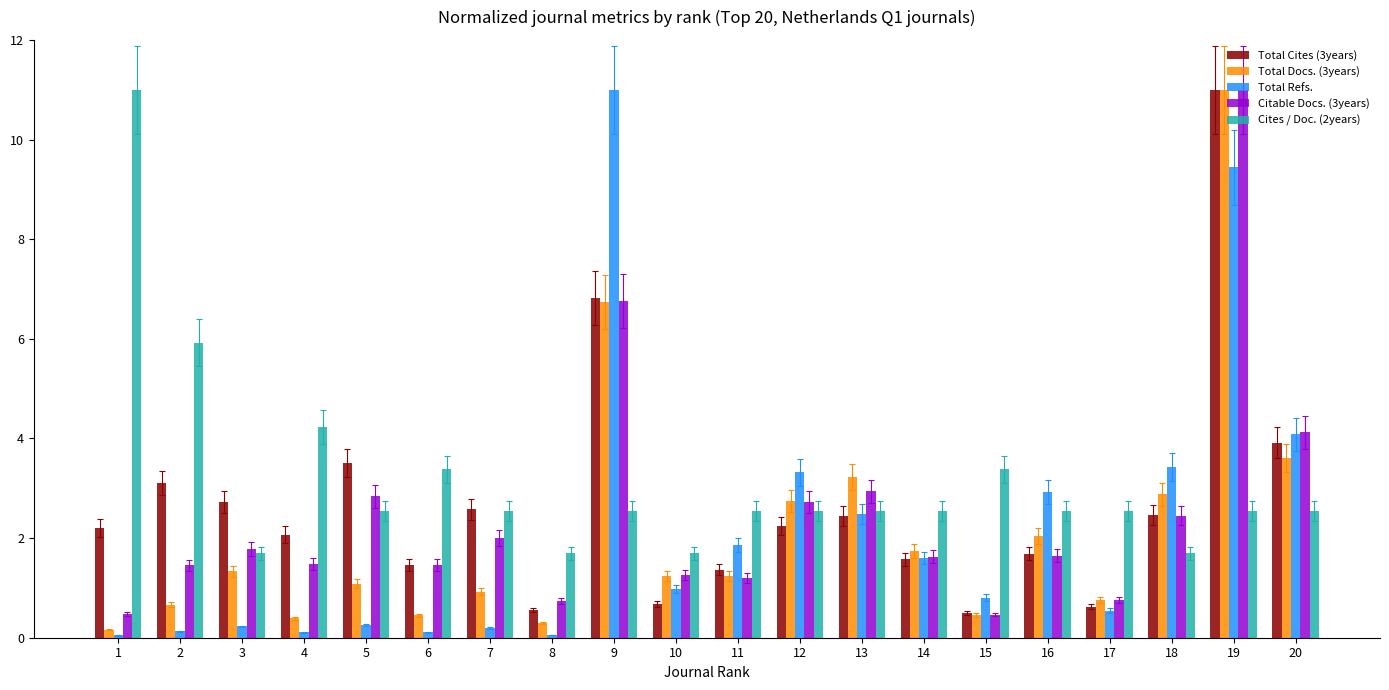

What is the total value across all series at 1?

13.9